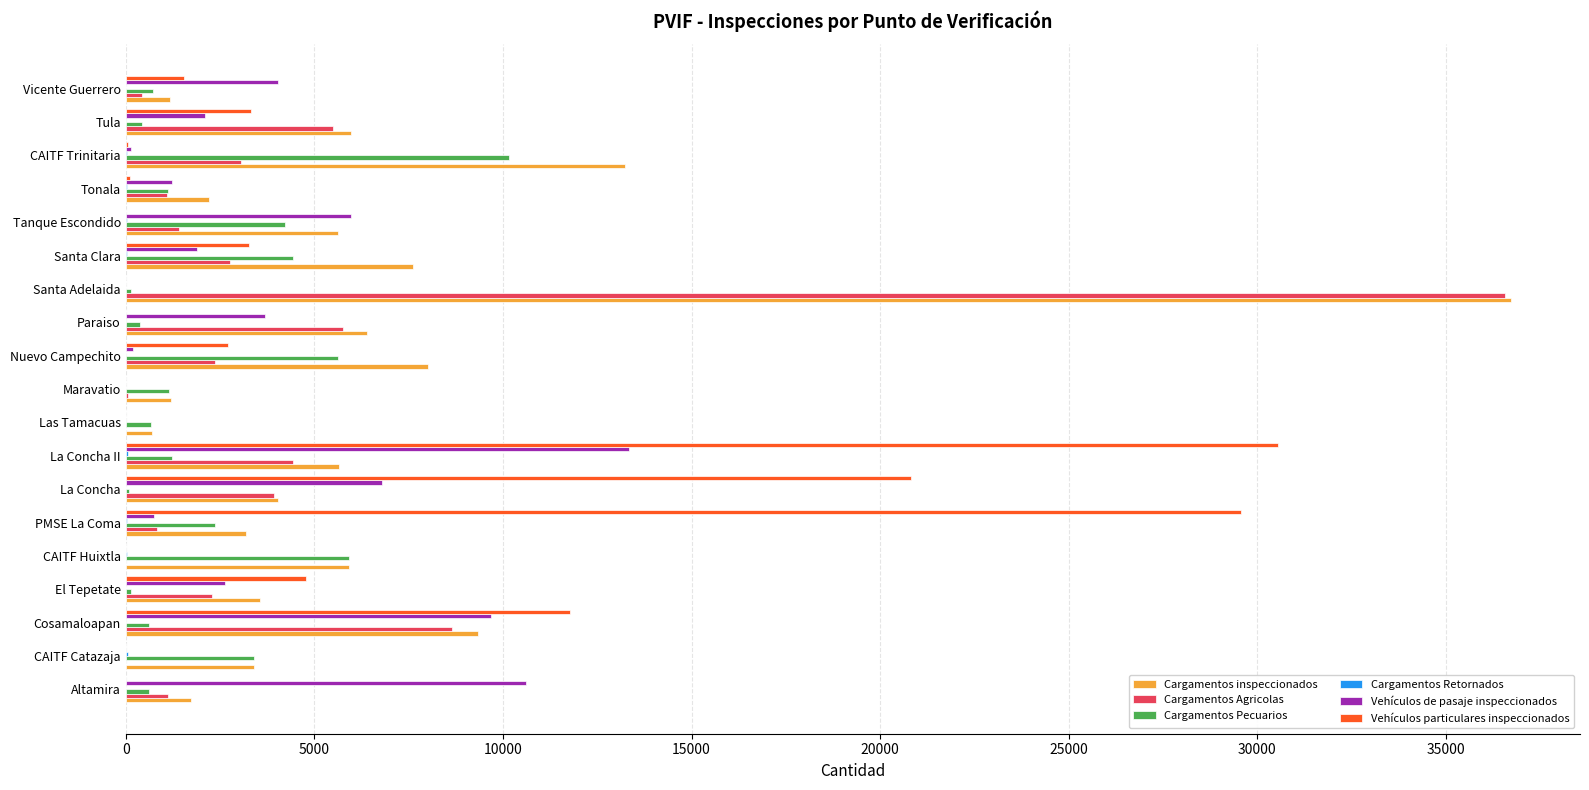

Which series changed the most between CAITF Huixtla and Tanque Escondido?

Vehículos de pasaje inspeccionados